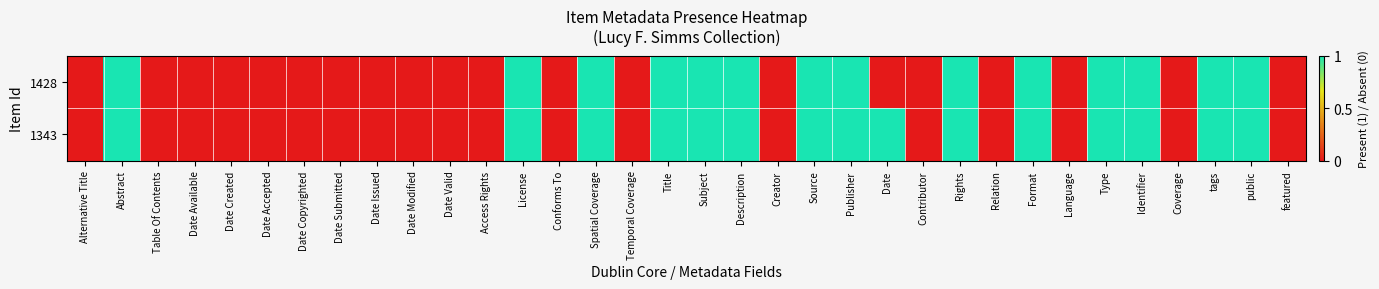

What is the maximum value shown in the chart?

1